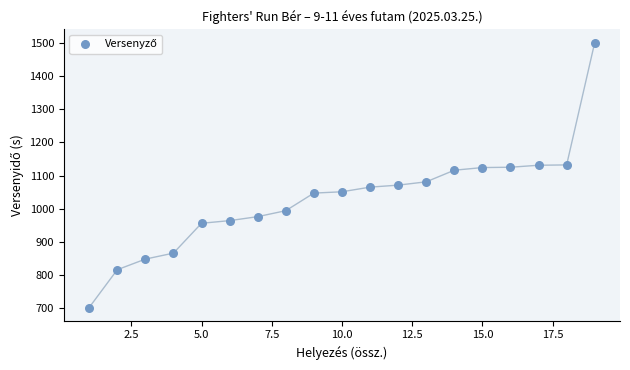

What is the range of X values (max minus min)?

18